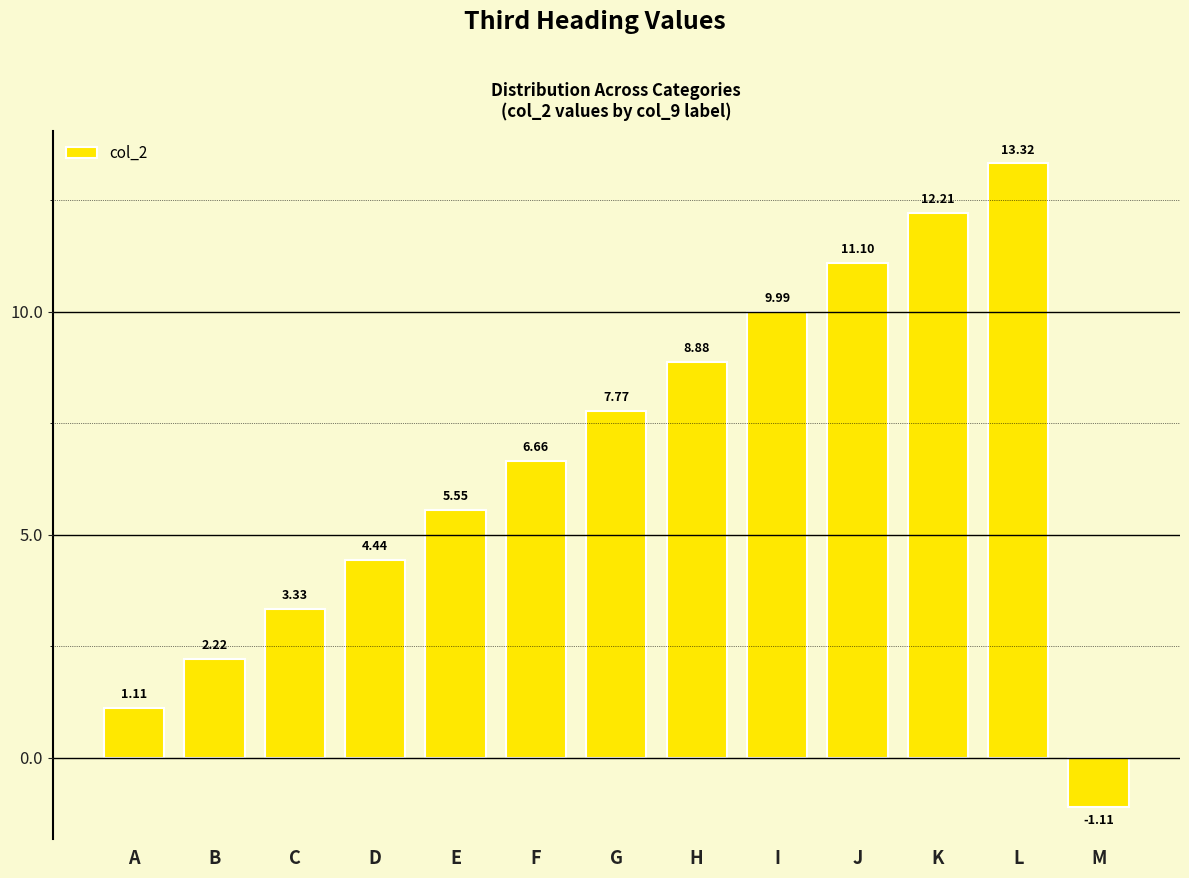

Rank the categories by value from lowest to highest.

M, A, B, C, D, E, F, G, H, I, J, K, L